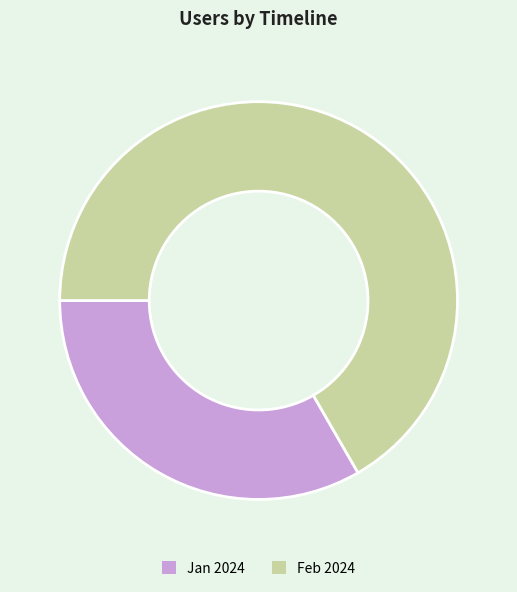

The Jan 2024 slice represents 33% of the pie. True or false?

True